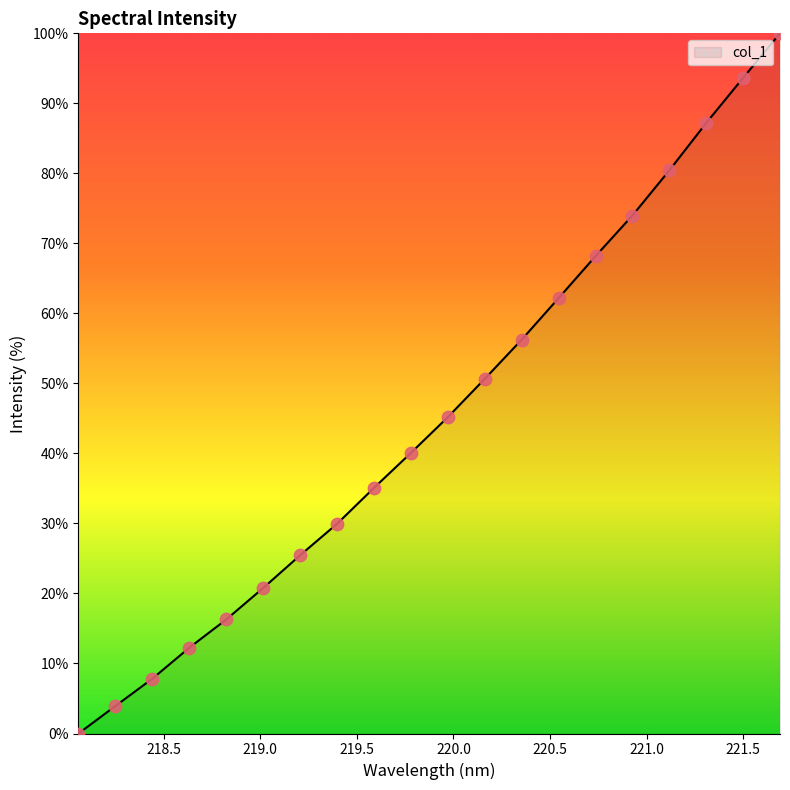

What is the greatest value displayed?

100.0